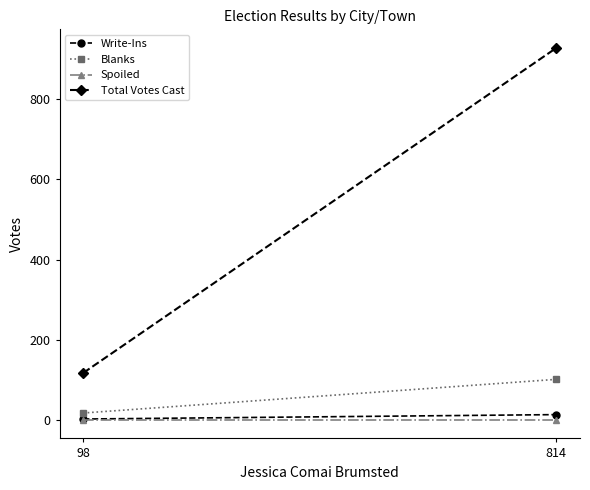

Which has a higher value, 814 or 98?

814